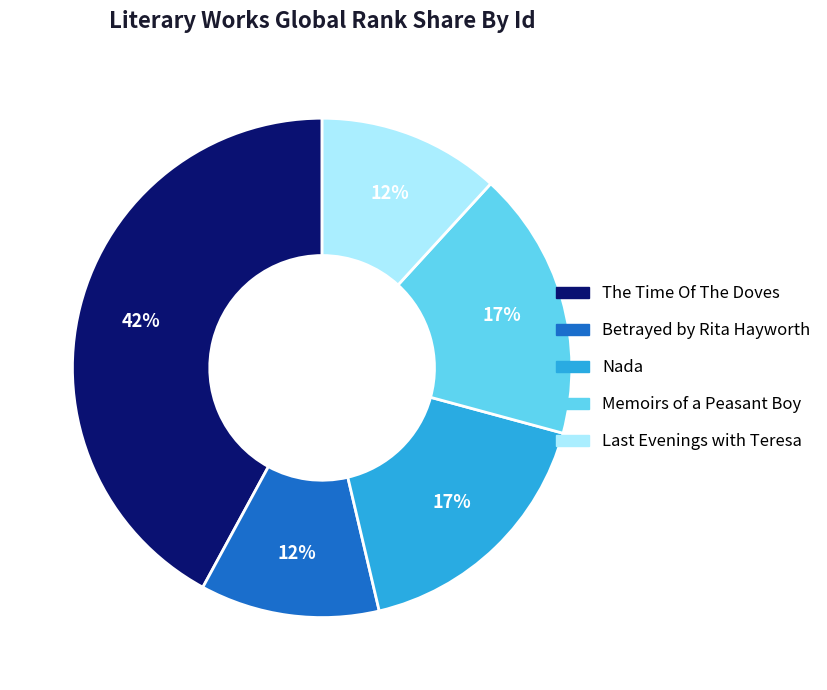

Is there any slice that represents more than half of the pie?

No